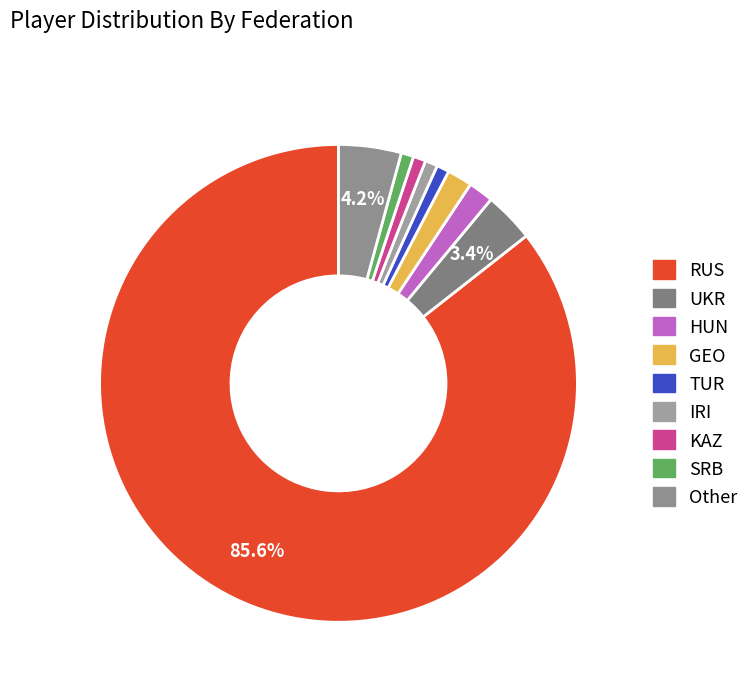

What is the largest slice in the pie chart?

RUS